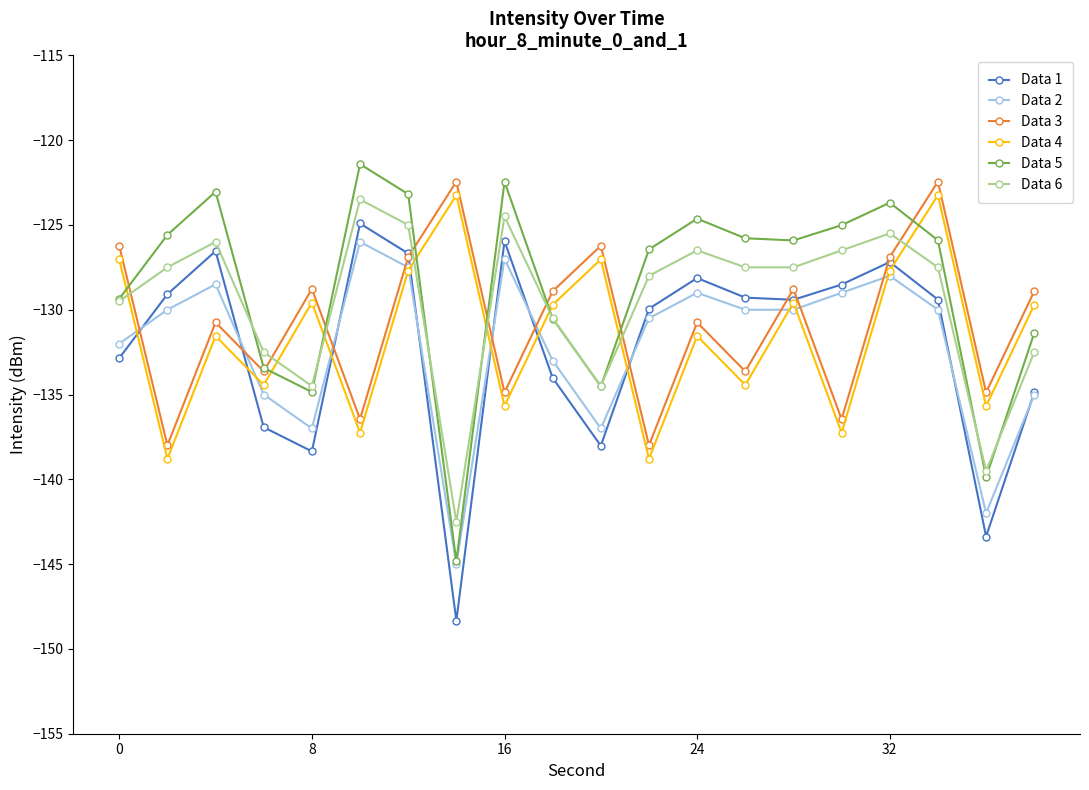

What is the minimum value shown in the chart?

-148.3